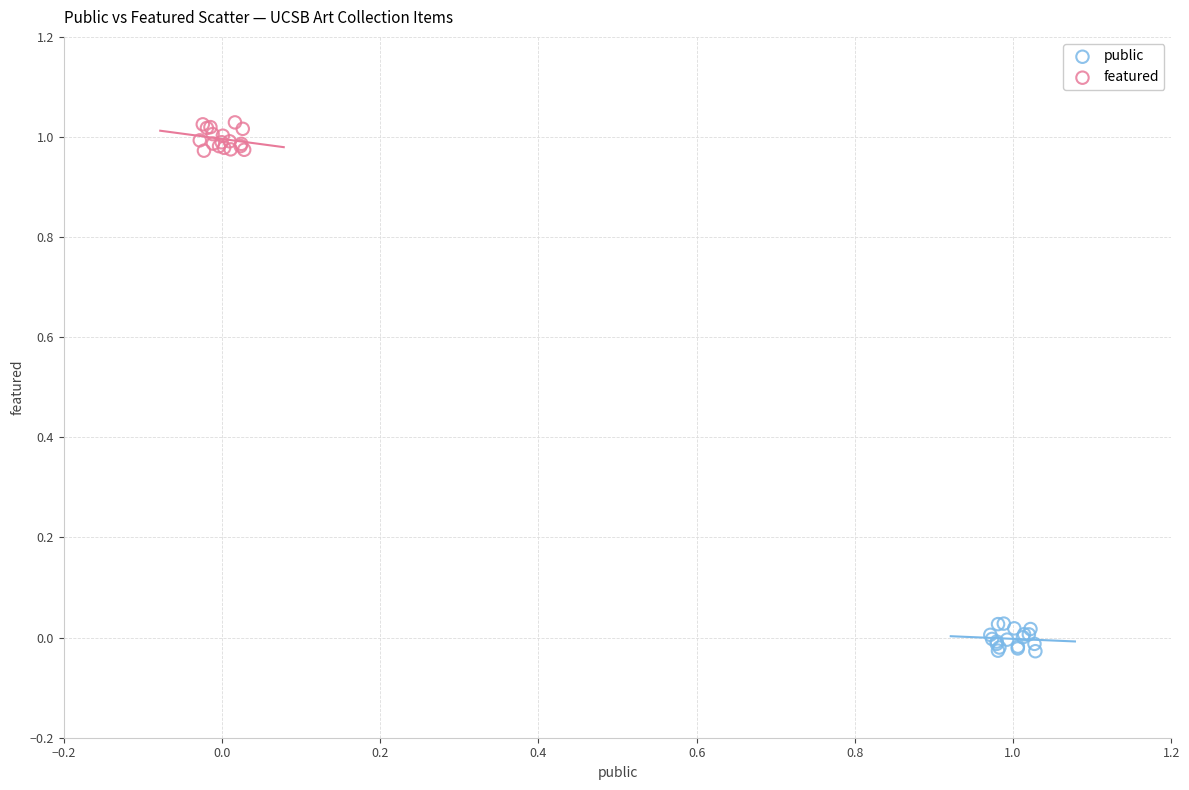

Which series reaches the maximum Y coordinate?

featured